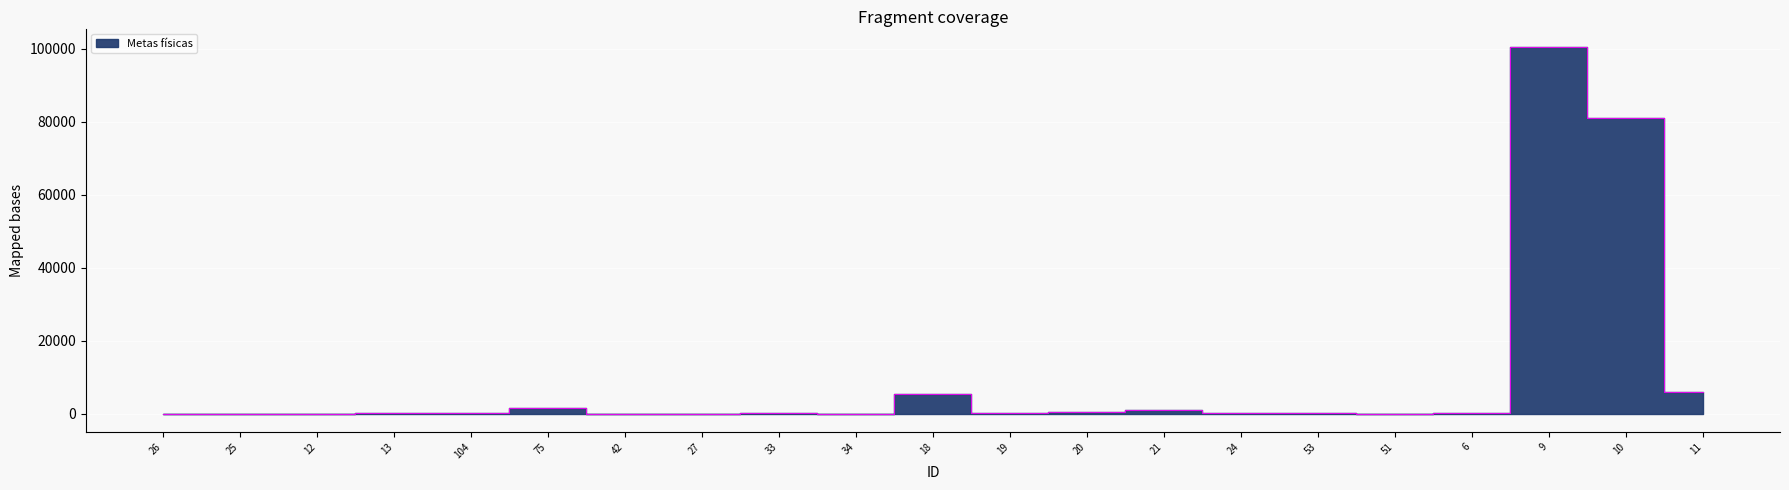

What is the label of the 4th point from the right?

6